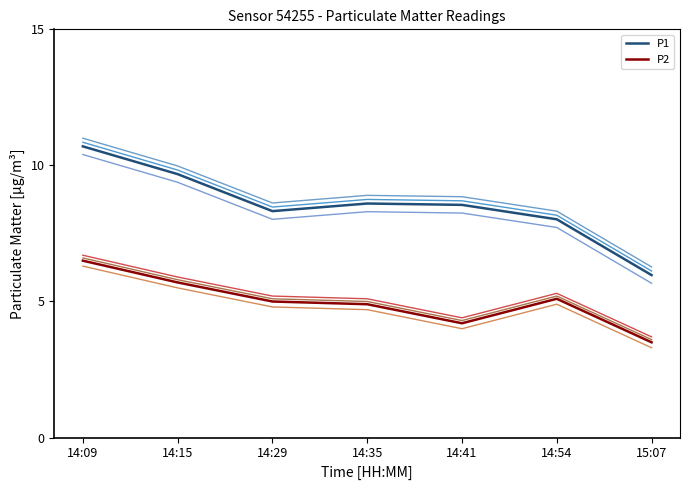

What is the total value across all series at 14:29?

53.5